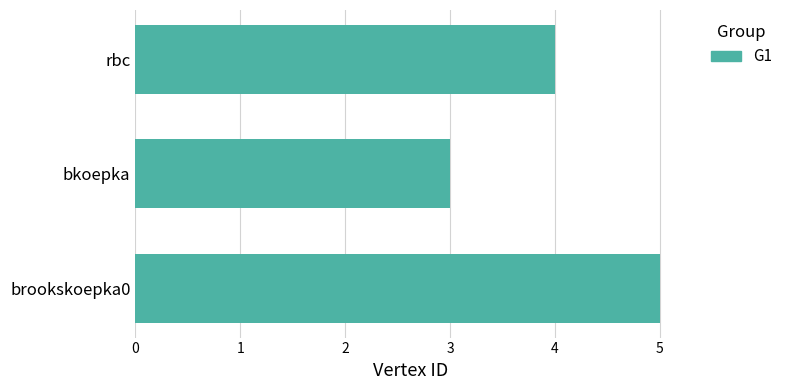

Does the chart contain stacked bars?

No